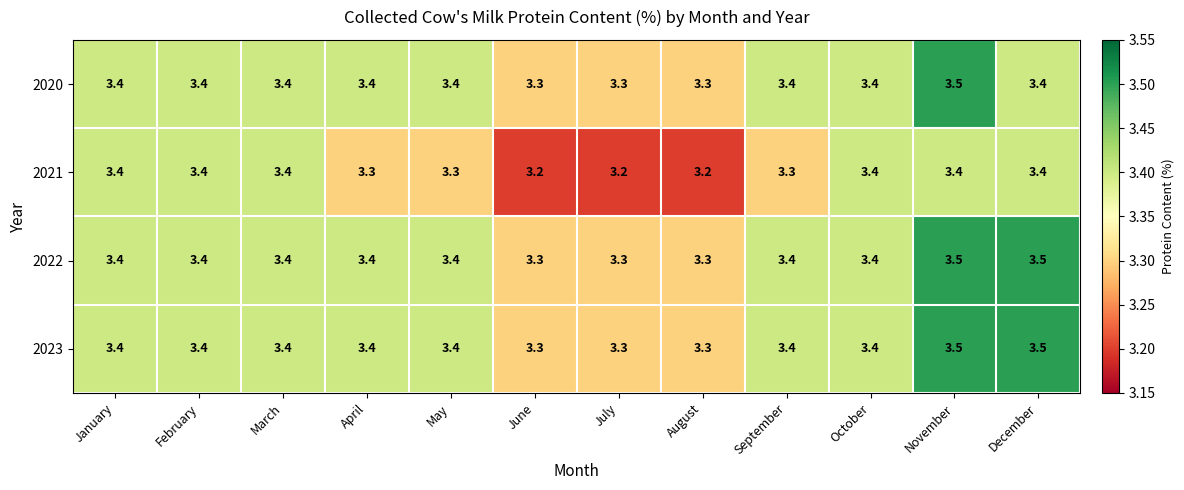

Is it true that 2021 equals 3.4 at December?

True